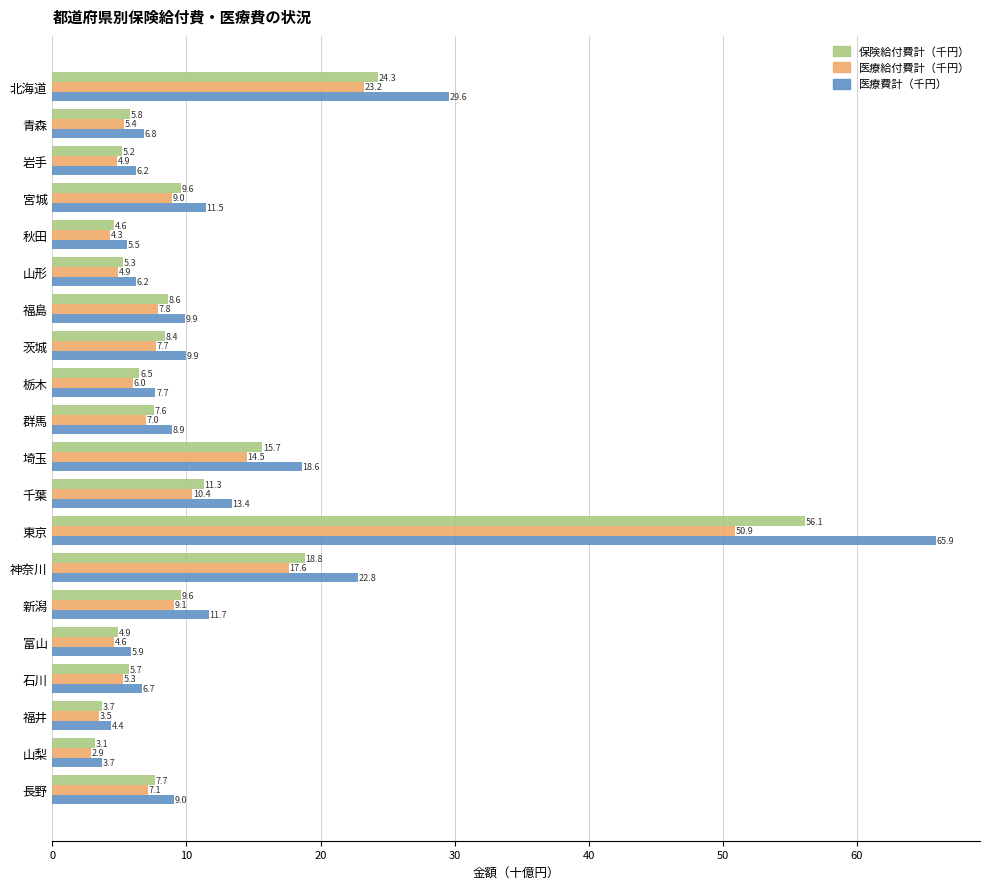

What are all the series names shown in the legend?

保険給付費計（千円）, 医療給付費計（千円）, 医療費計（千円）